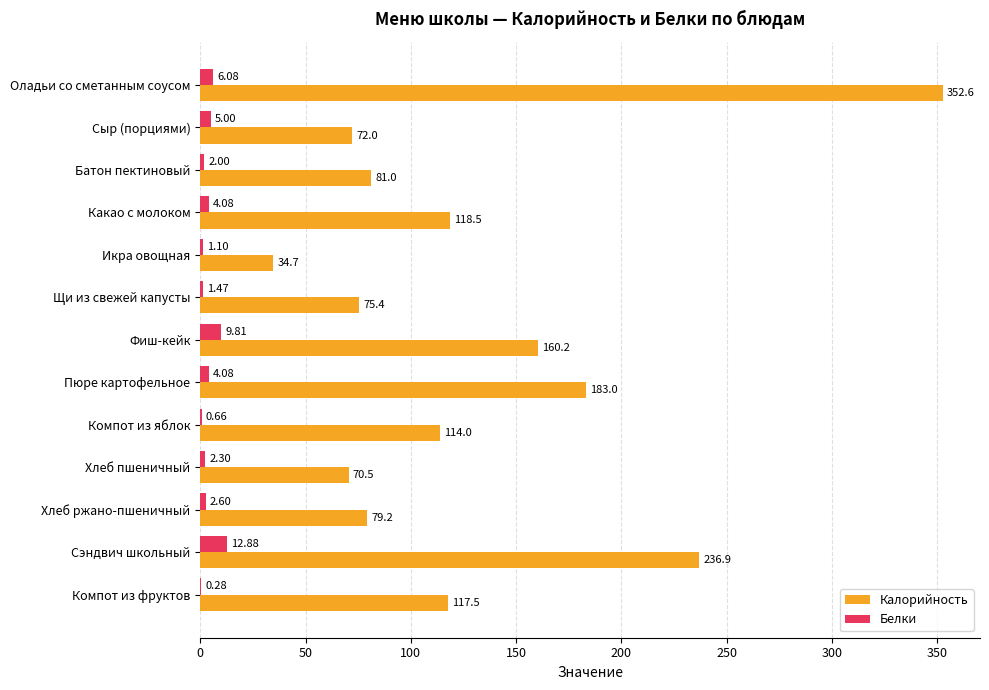

Count the number of categories in the chart.

13